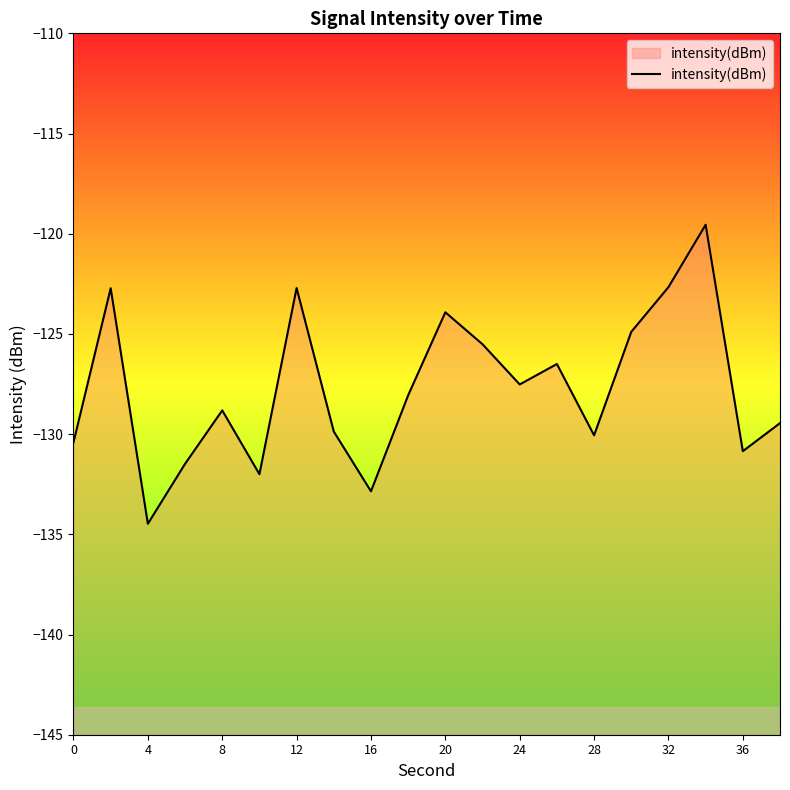

The value at 28 is -216.1. True or false?

False